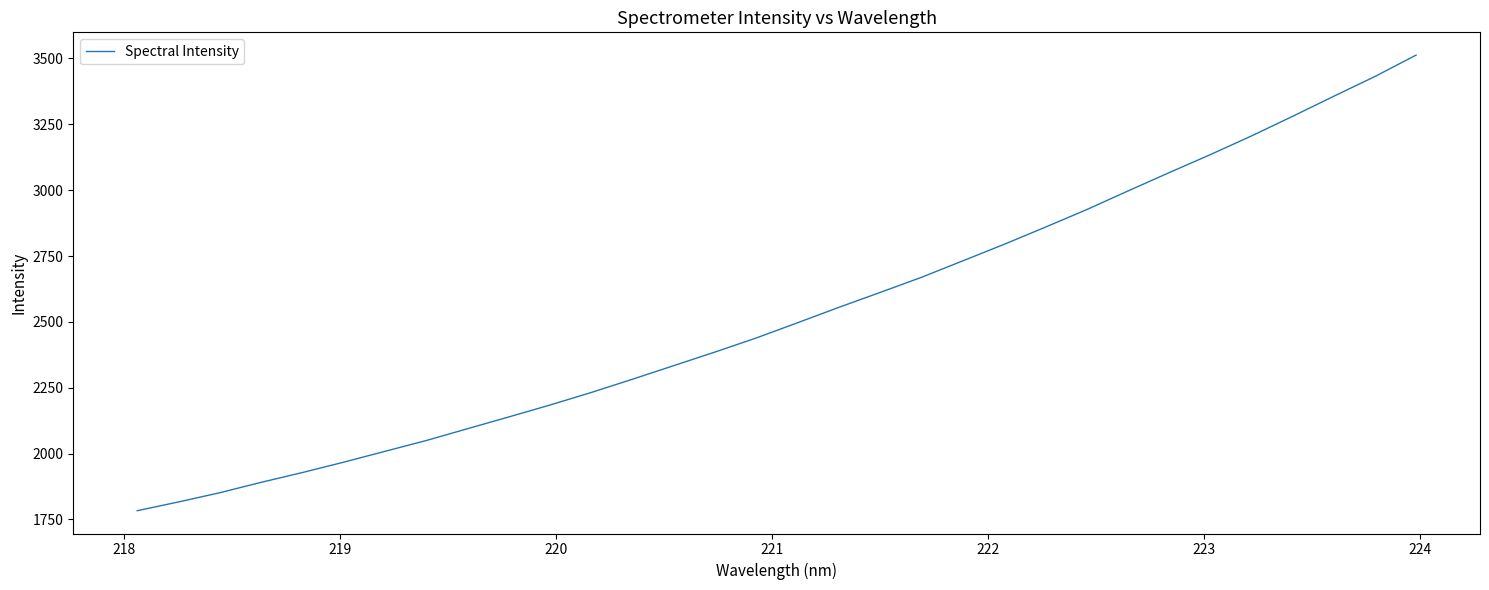

What is the maximum value shown in the chart?

3512.8